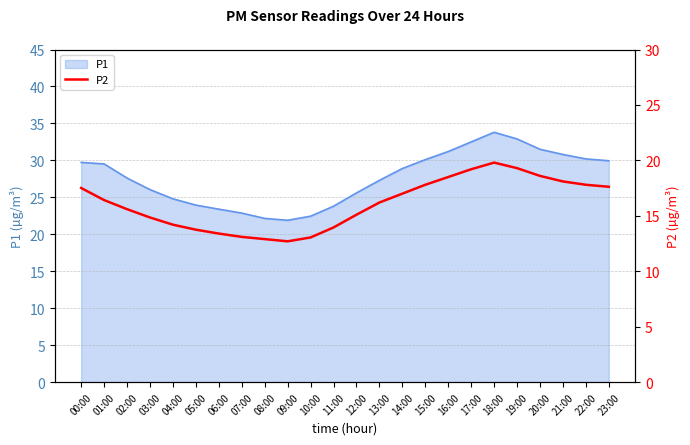

What is the label of the 4th point from the left?

03:00